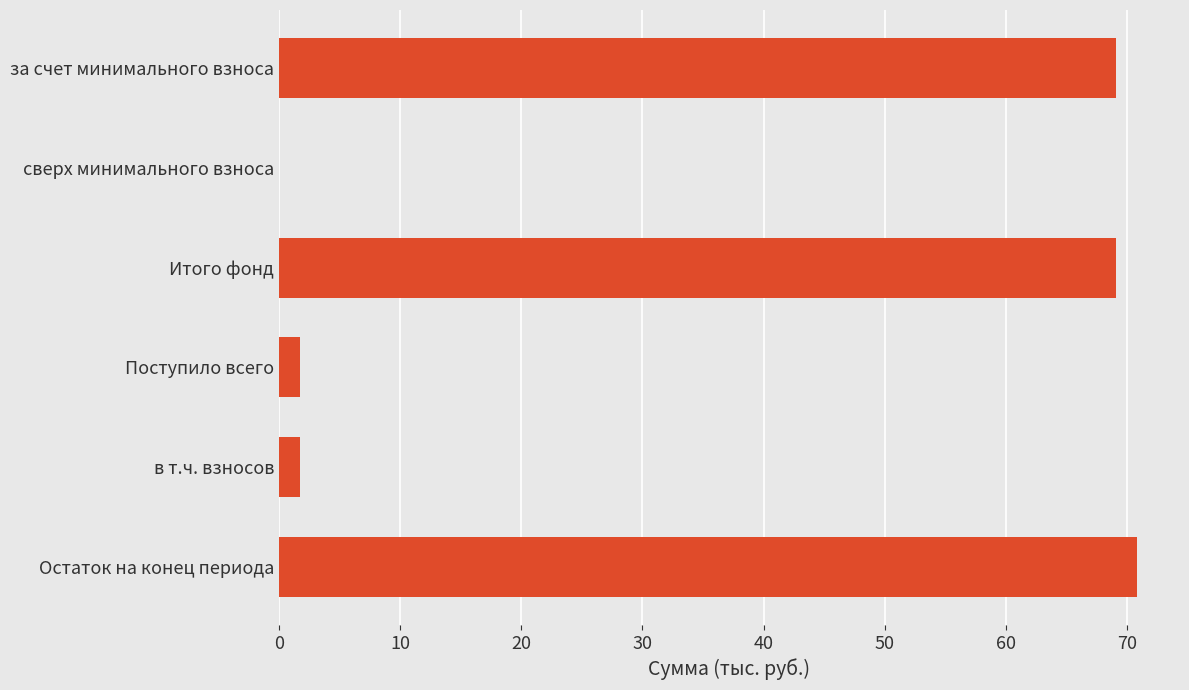

What is the sum of all values?

212.5